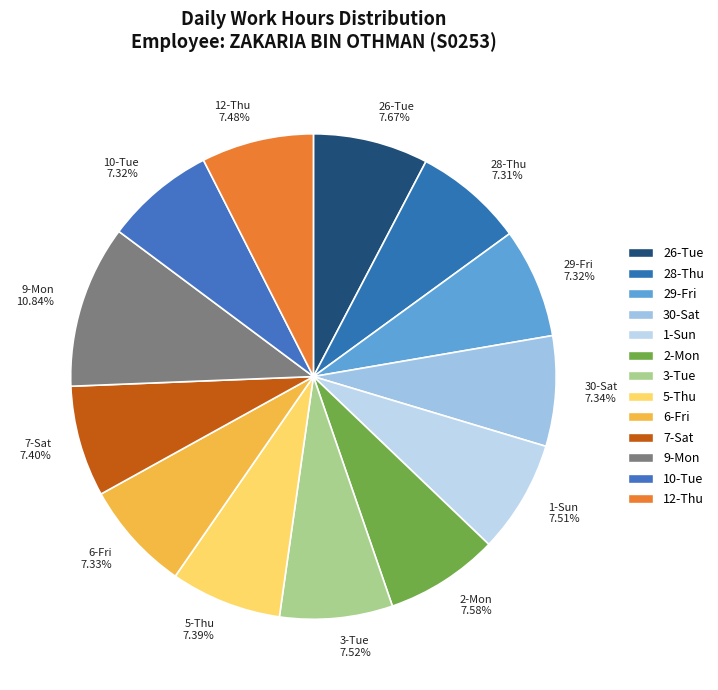

To the nearest percent, what portion does 28-Thu represent?

7%